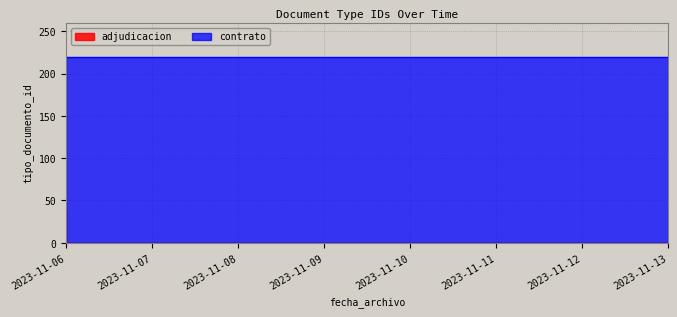

List the series in order of their peak value, lowest first.

adjudicacion, contrato